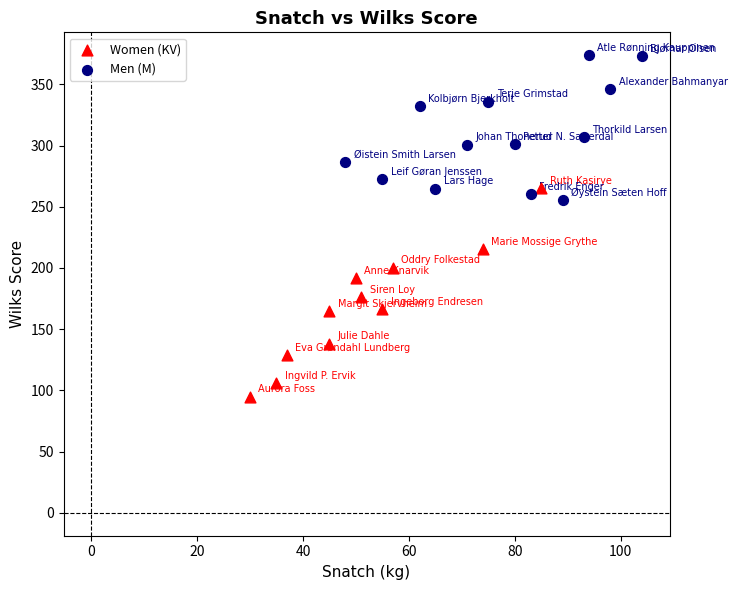

Which series has the largest Y range (max minus min)?

Women (KV)